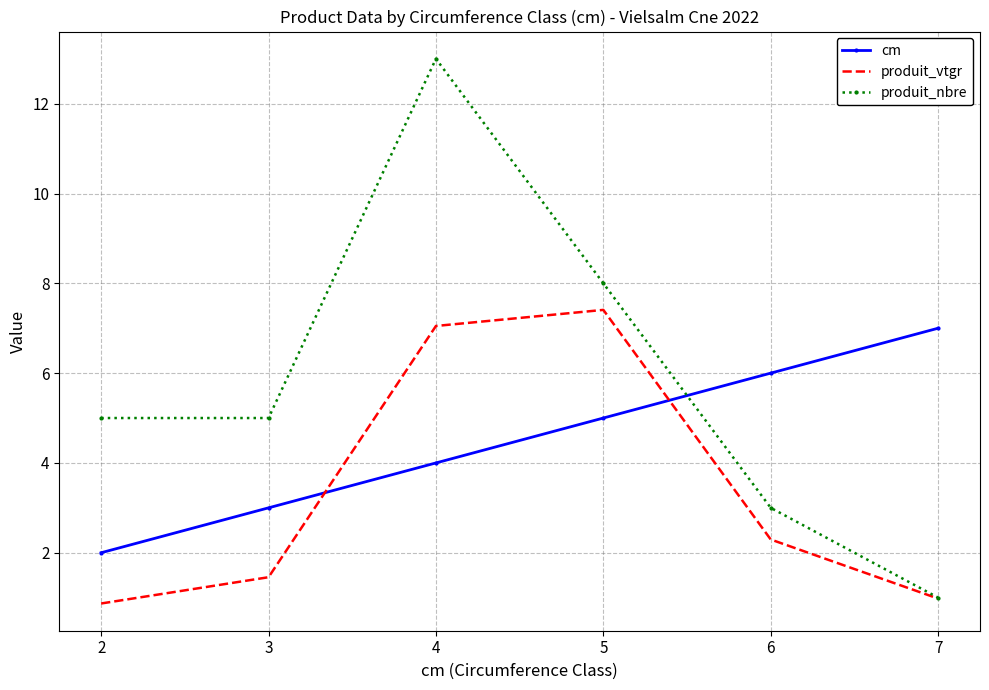

Which series changed the most between 4 and 6?

produit_nbre